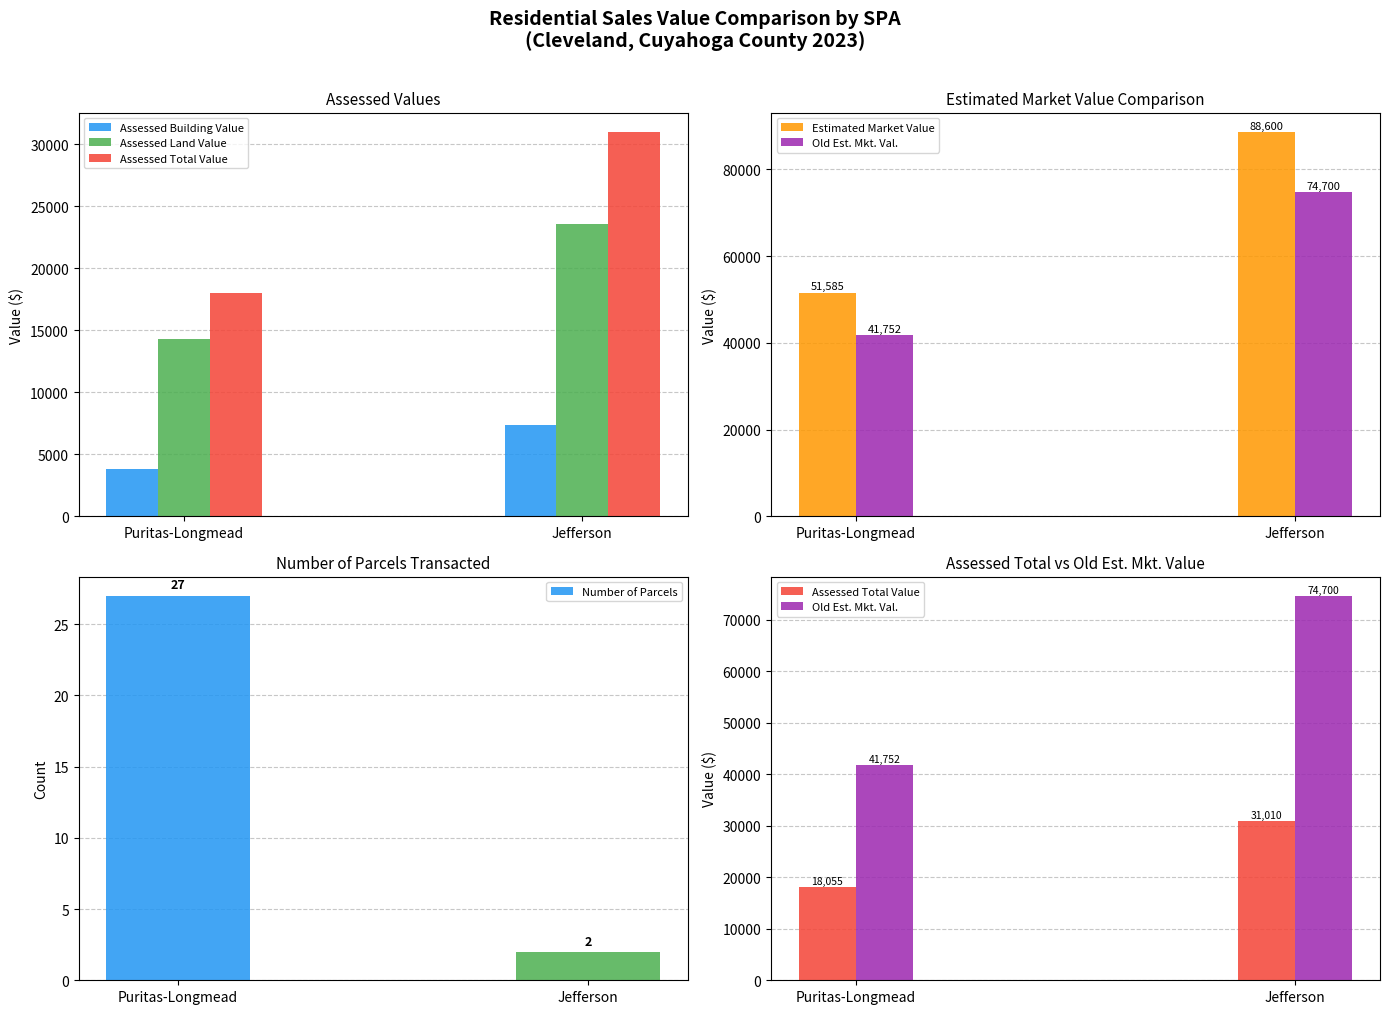

Is the value of Number of Parcels at Puritas-Longmead greater than the value of Assessed Total Value at Puritas-Longmead?

No